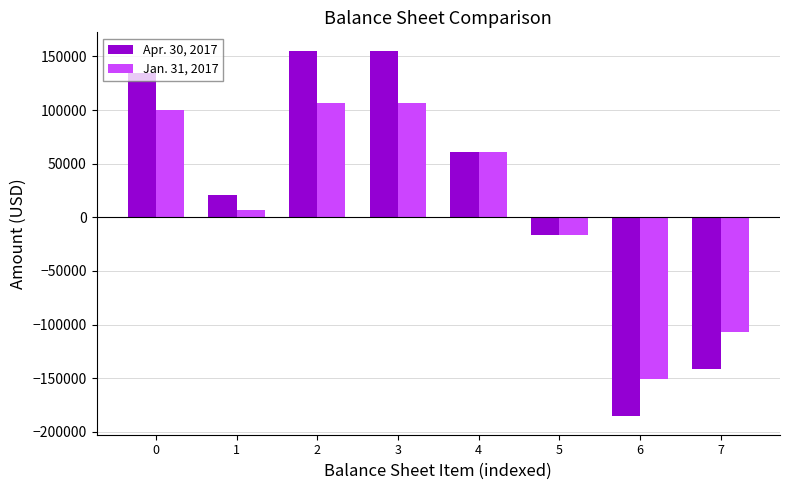

Which series has the largest range (max minus min)?

Apr. 30, 2017